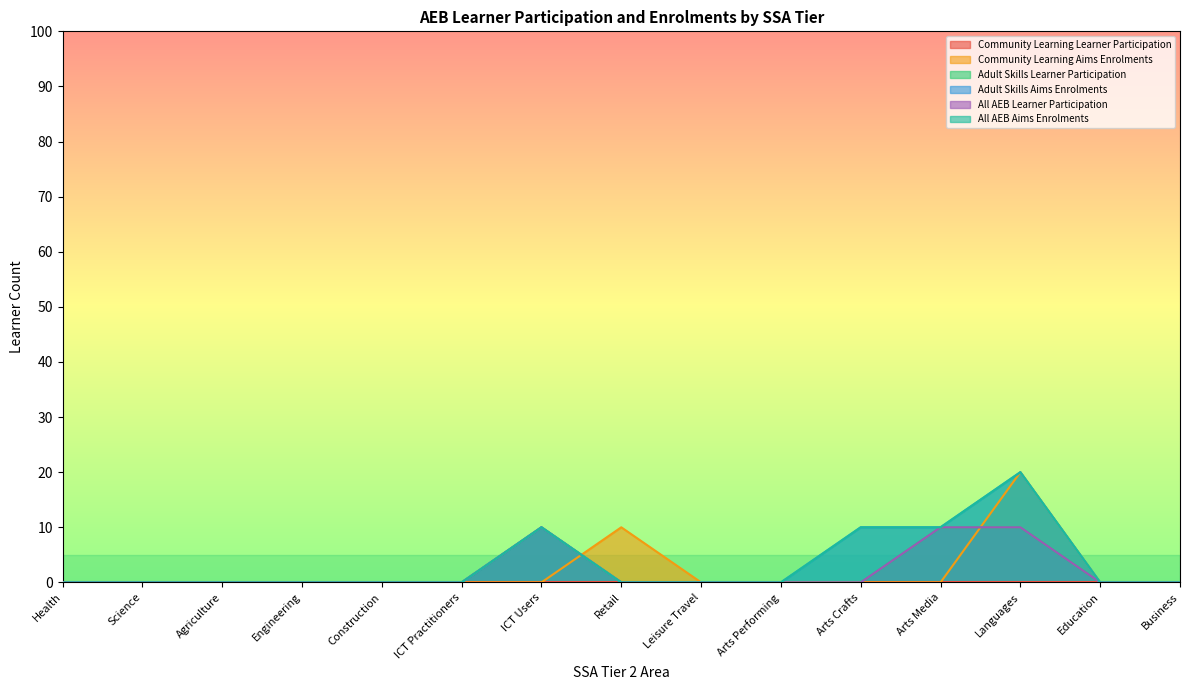

At which label does All AEB Learner Participation reach its minimum?

Health